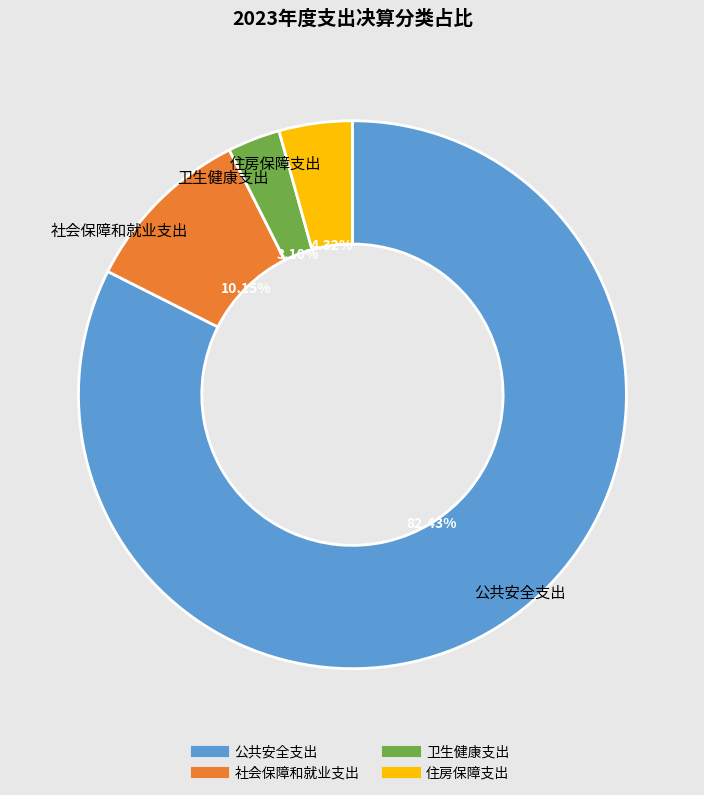

Is there any slice that represents more than half of the pie?

Yes